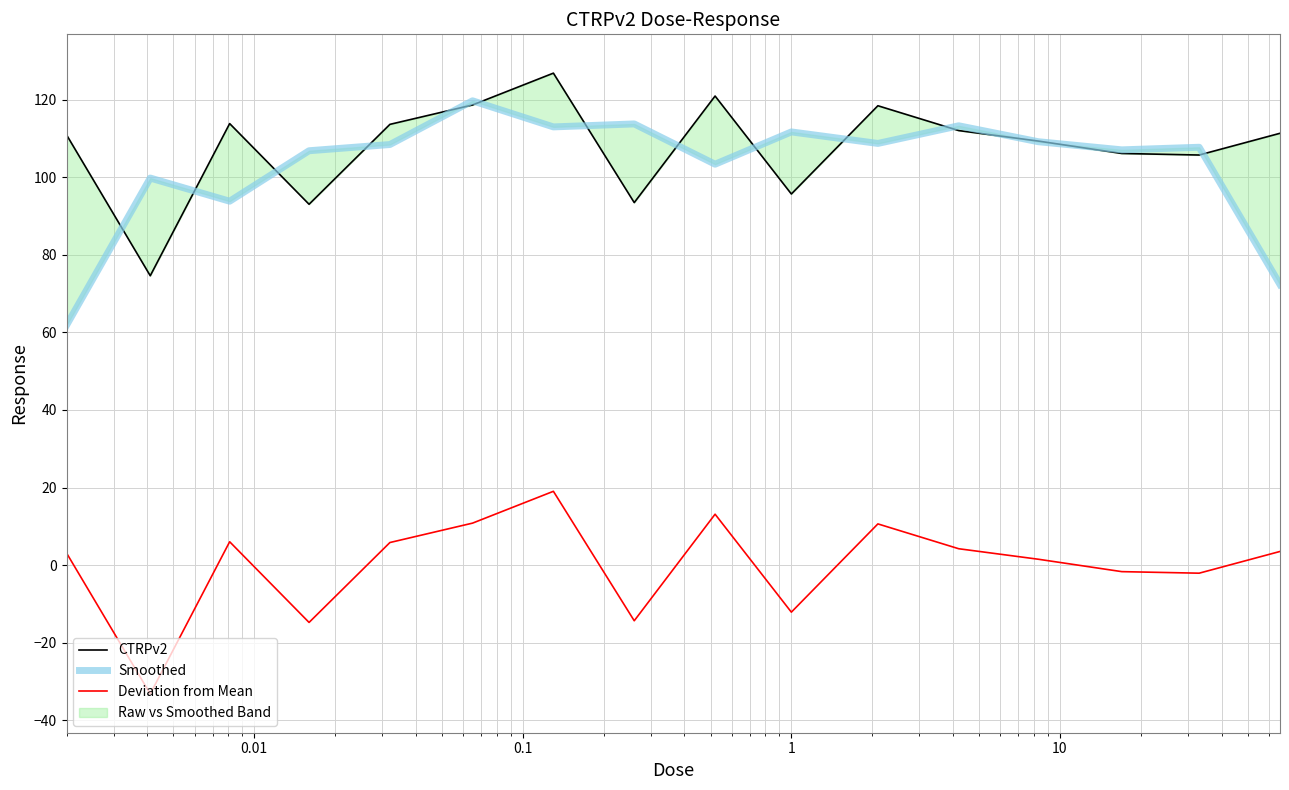

How many values in the Deviation from Mean series are below 3?

7